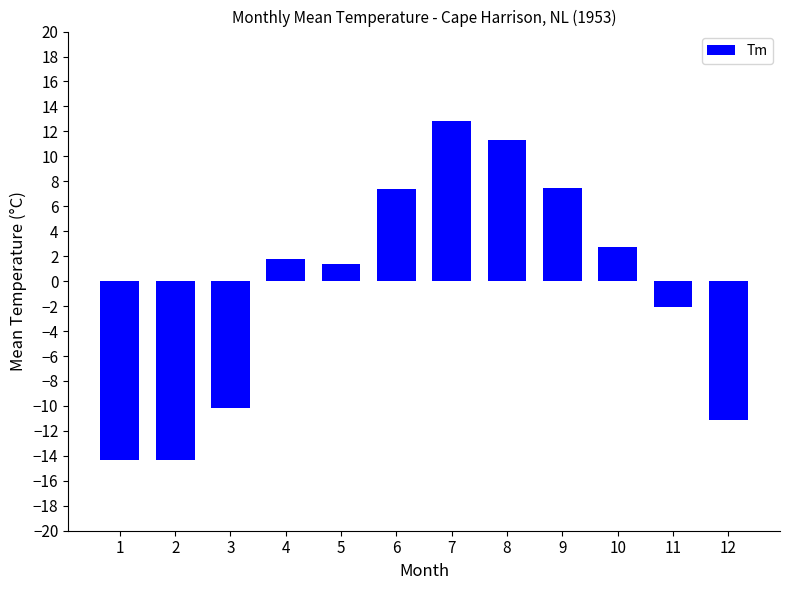

The chart shows a value of -6.8 at 12. True or false?

False